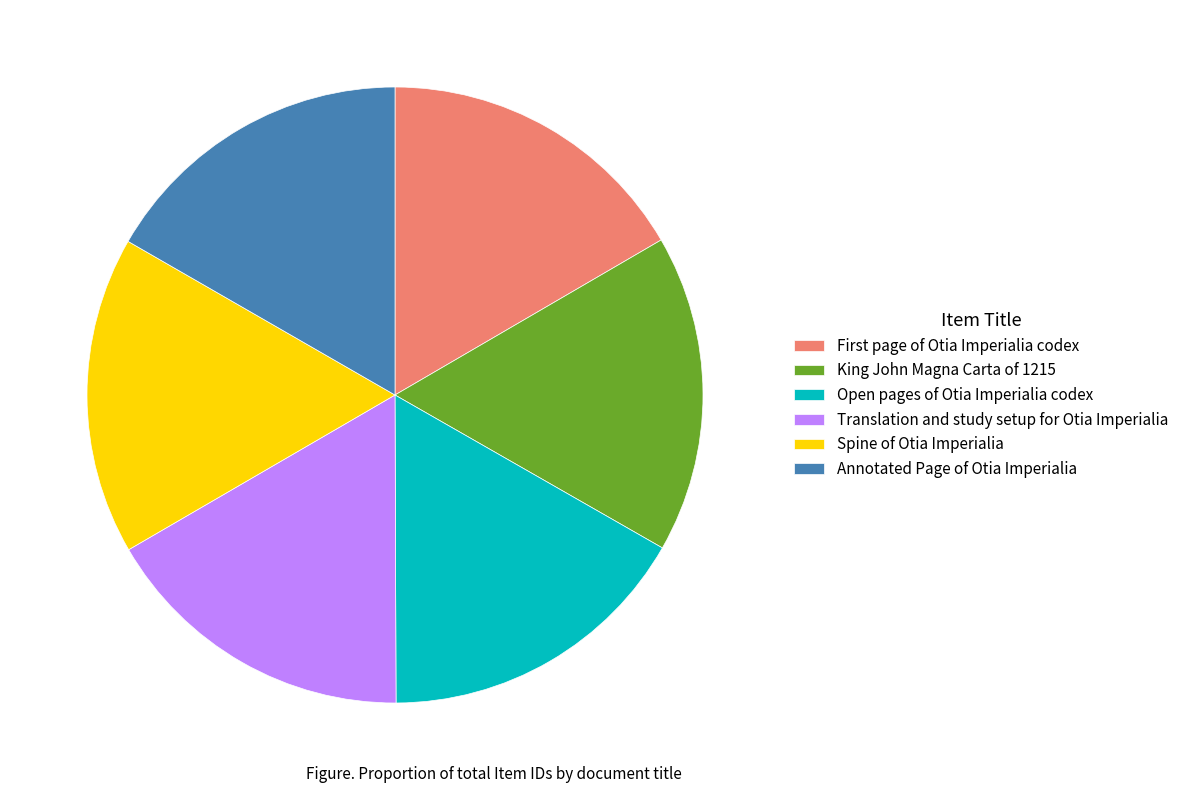

What is the ratio of the value at Annotated Page of Otia Imperialia to the value at Spine of Otia Imperialia?

1.0